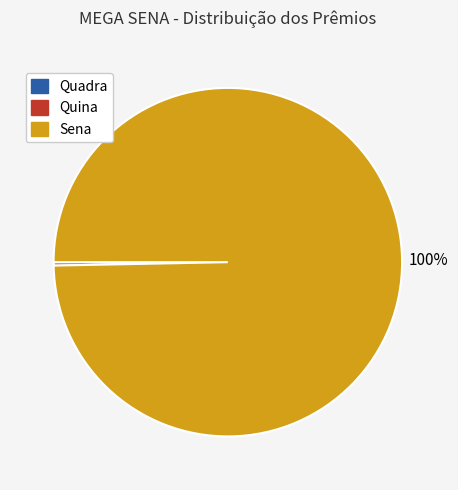

Is the sum of Quina and Sena greater than half?

Yes